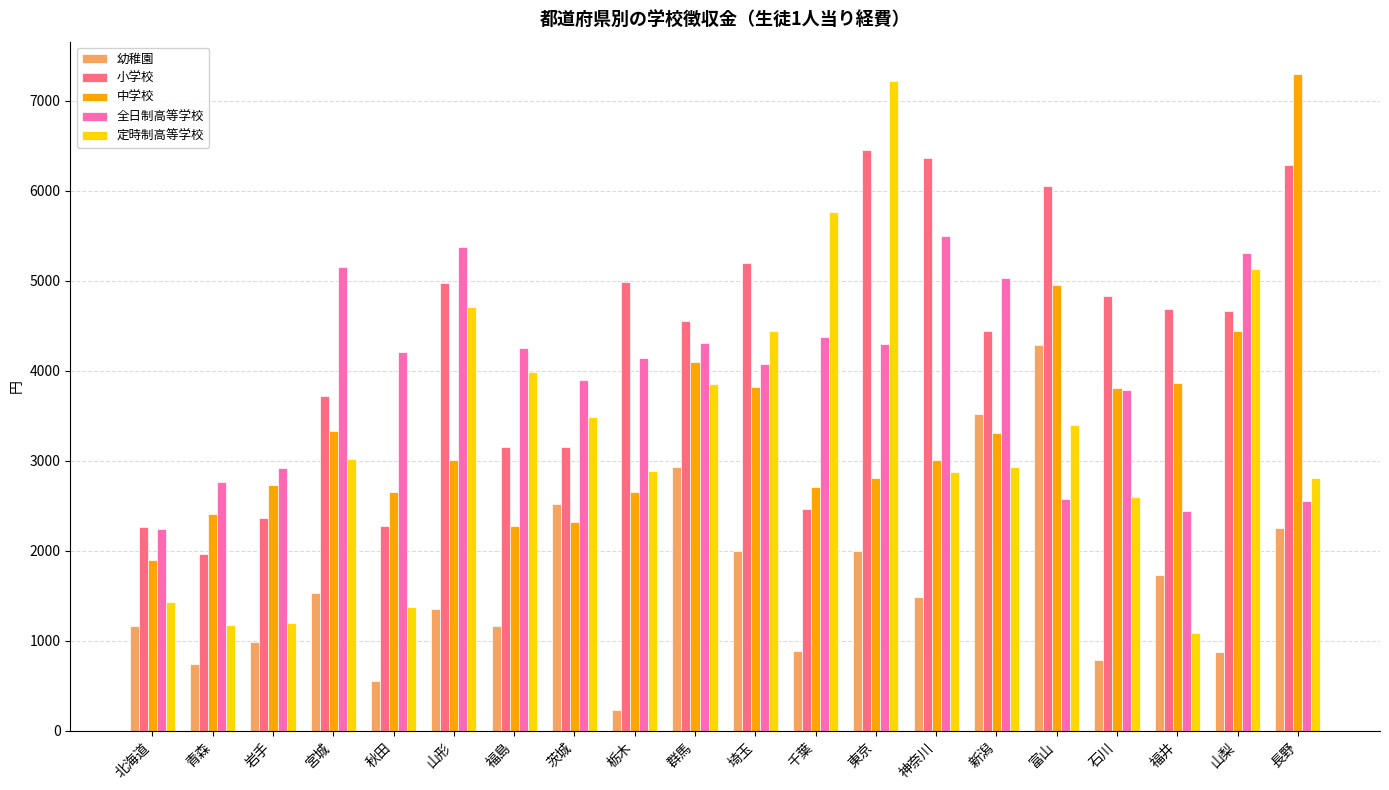

What is the sum of the 幼稚園 values at 東京 and 宮城?

3540